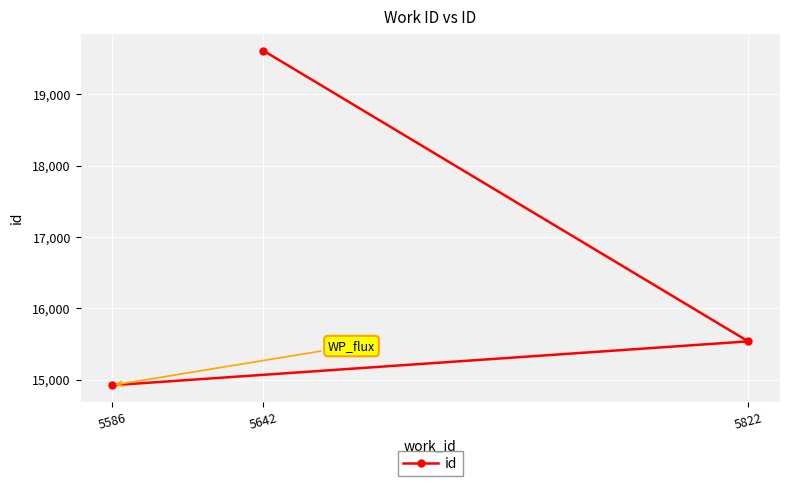

What is the value of the 1st point from the left?

14923